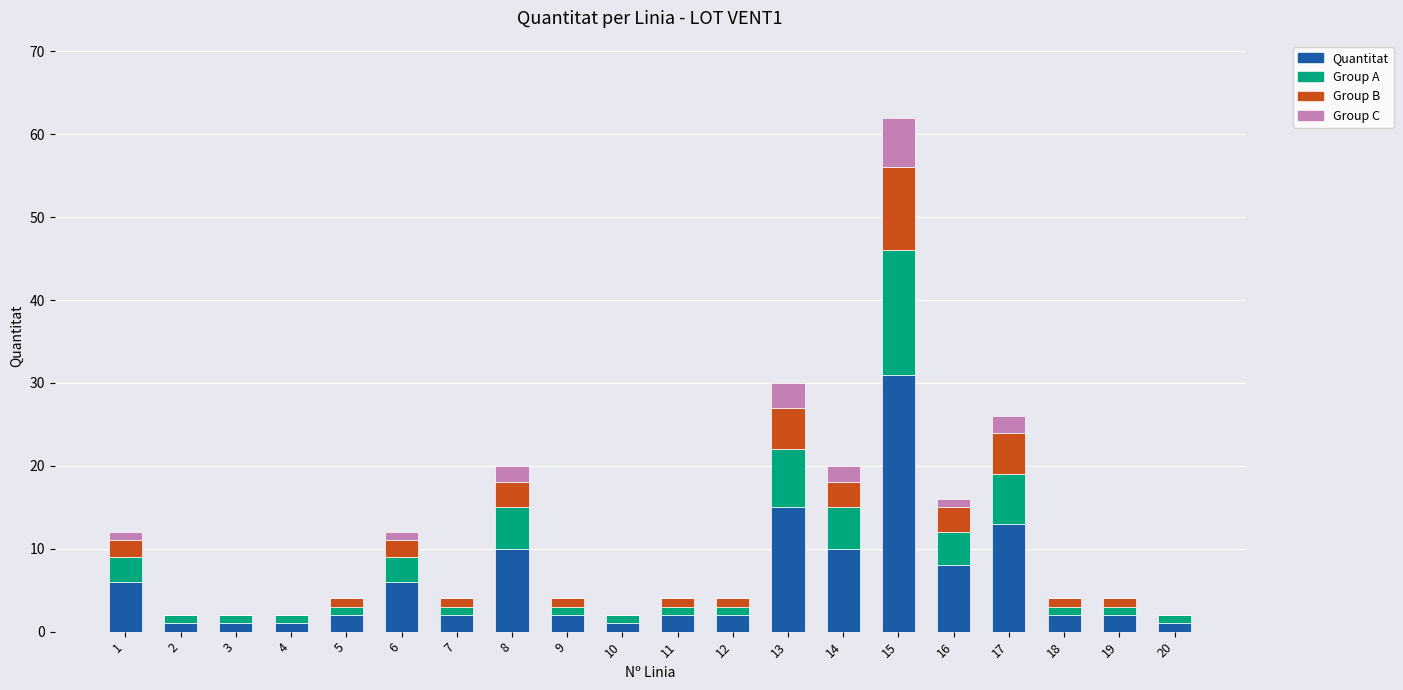

The value of Quantitat at 5 is 2. True or false?

True